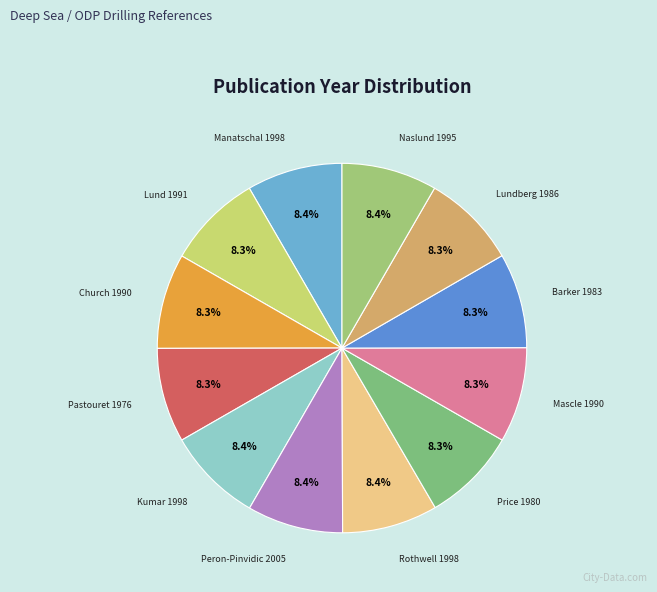

Rank the categories by value from highest to lowest.

Peron-Pinvidic 2005, Manatschal 1998, Kumar 1998, Rothwell 1998, Naslund 1995, Lund 1991, Church 1990, Mascle 1990, Lundberg 1986, Barker 1983, Price 1980, Pastouret 1976